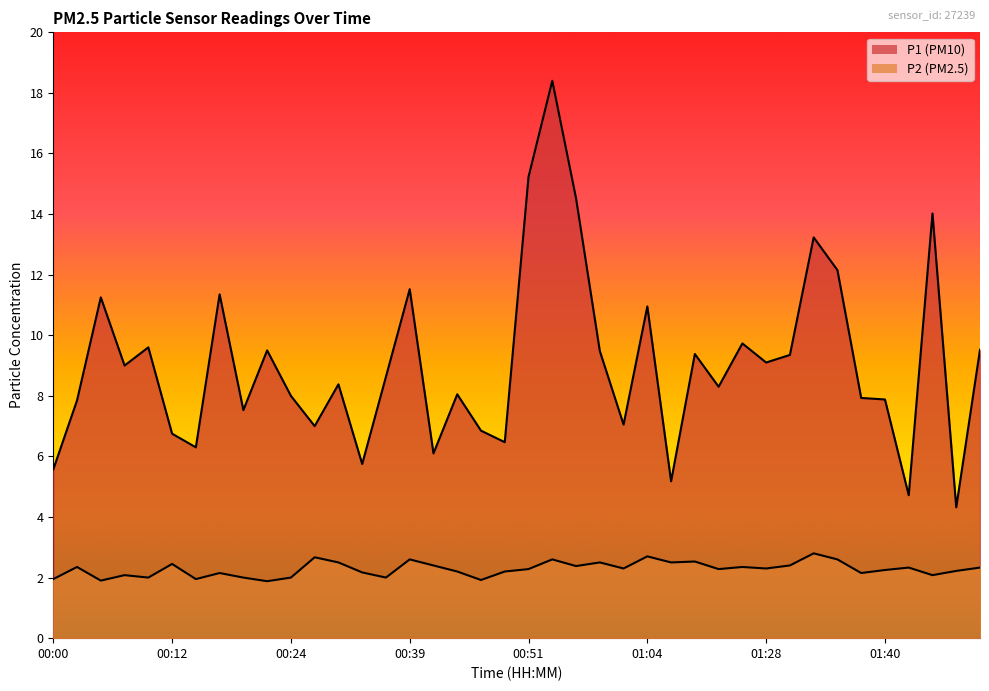

True or false: P2 has a value of 1.5 at 00:49.

False